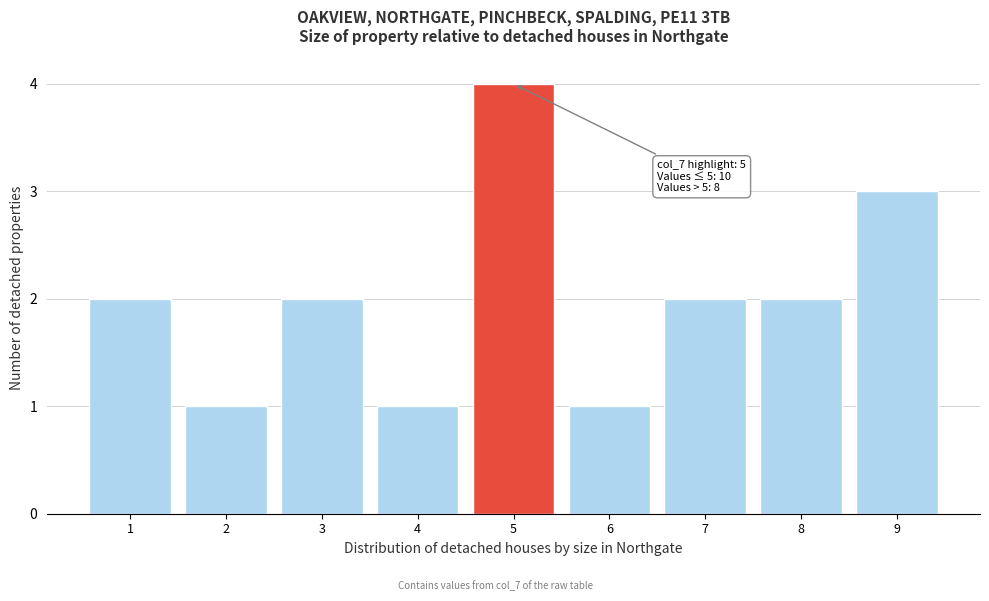

Reading left to right, transcribe all the data shown in this chart.

2	1	2	1	4	1	2	2	3